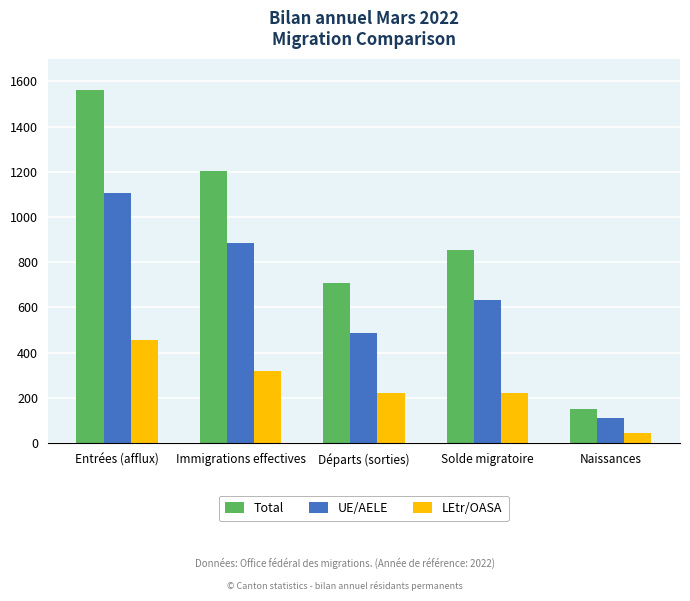

Is the value of Total at Immigrations effectives greater than the value of UE/AELE at Départs (sorties)?

Yes